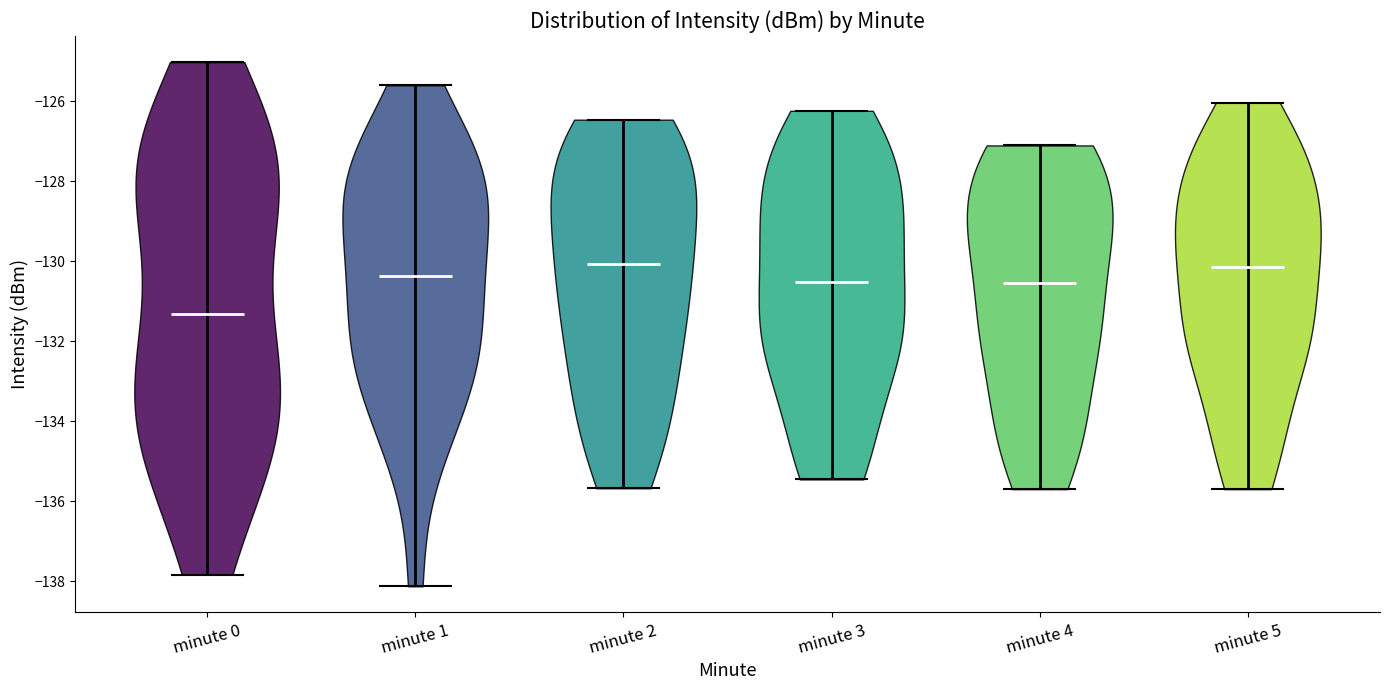

Reading left to right, read every violin against the y-axis: where its median line is, and the lowest and highest points it reaches. The values are not printed on the chart, so give them approximately, as read against the axis.

minute 0: median line -131.4, lowest point -137.8, highest point -125.0
minute 1: median line -130.4, lowest point -138.2, highest point -125.6
minute 2: median line -130.0, lowest point -135.6, highest point -126.4
minute 3: median line -130.6, lowest point -135.4, highest point -126.2
minute 4: median line -130.6, lowest point -135.8, highest point -127.2
minute 5: median line -130.2, lowest point -135.8, highest point -126.0